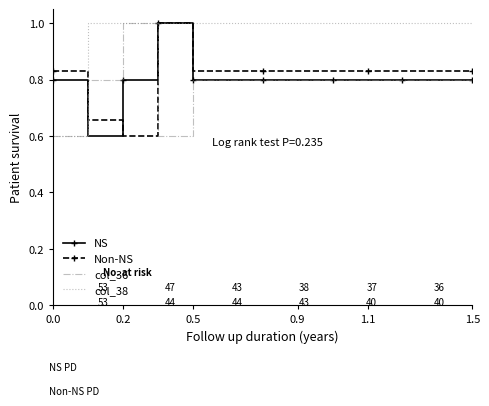

What is the highest value of the Non-NS series?

1.0